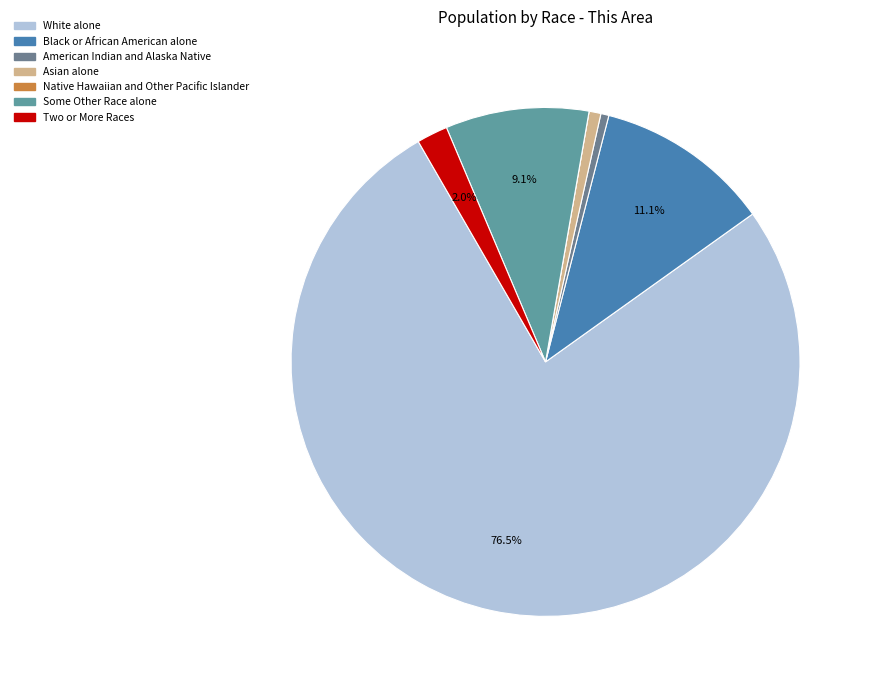

To the nearest percent, what is the difference between the Black or African American alone and Two or More Races slice percentages?

9%